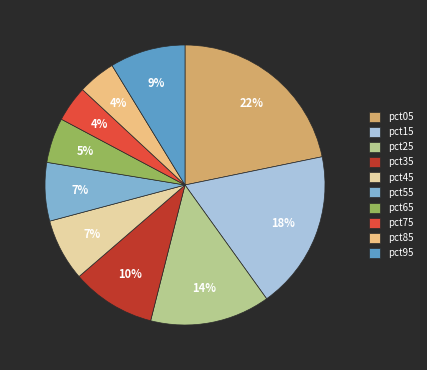

To the nearest percent, what percentage of the pie is pct35?

10%